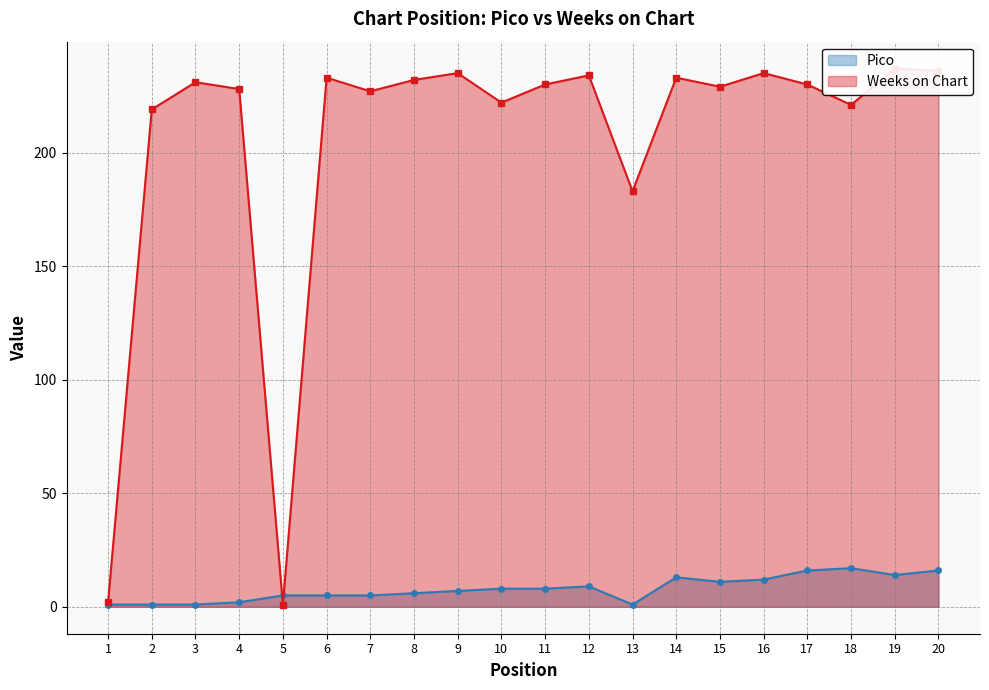

Rank the series by their average value, from lowest to highest.

Pico, Weeks on Chart